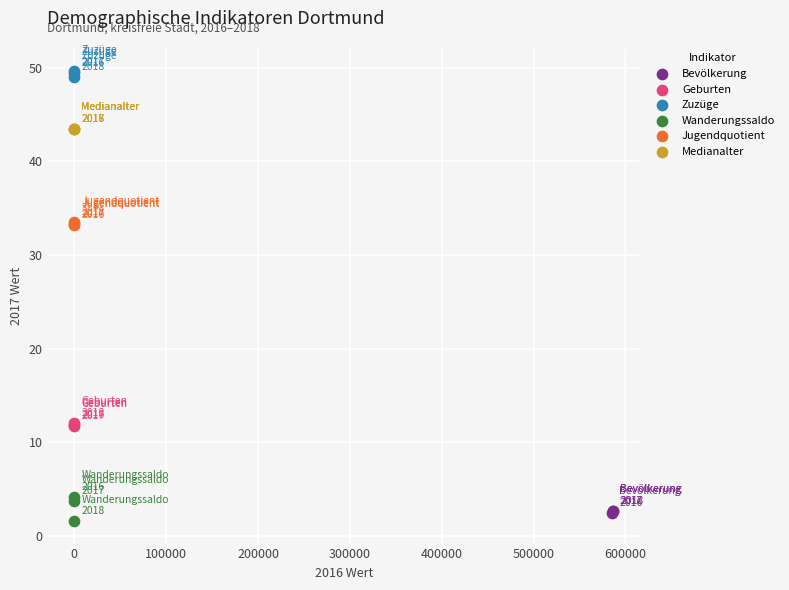

What are all the series names shown in the legend?

Bevölkerung, Geburten, Zuzüge, Wanderungssaldo, Jugendquotient, Medianalter